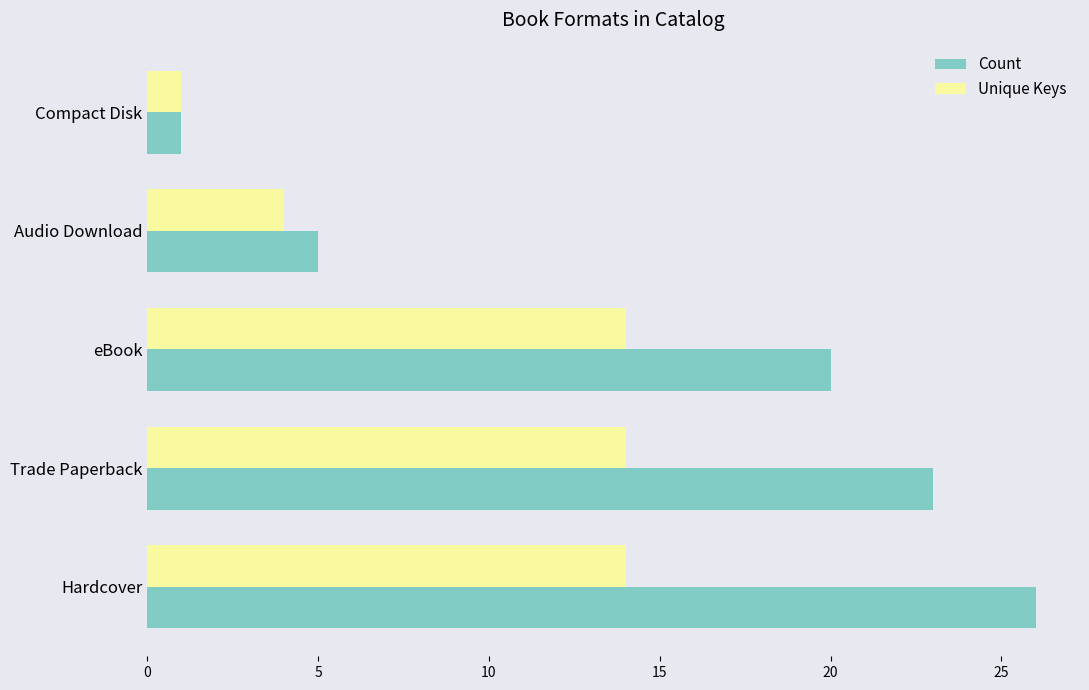

Between Trade Paperback and eBook, which series saw the biggest shift?

Count